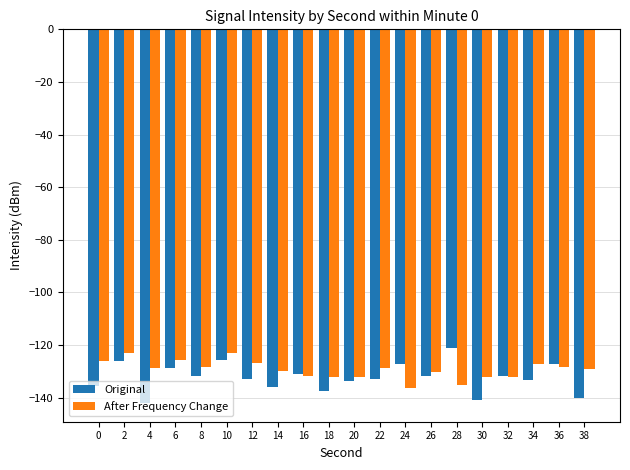

What is the spread (max minus min) of values at 12?

6.0